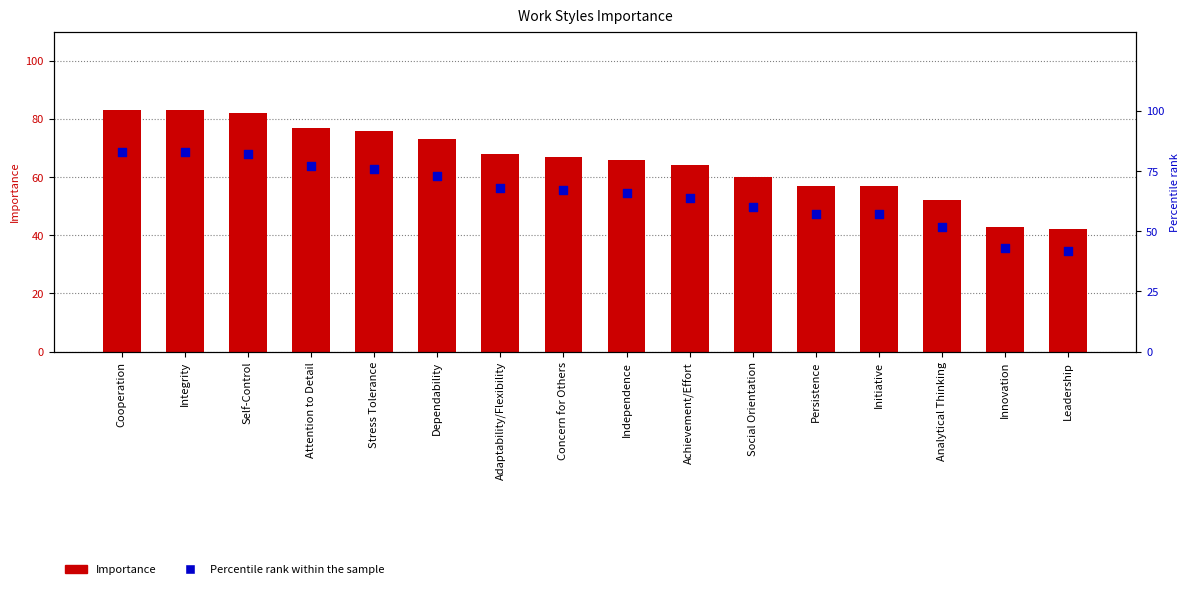

Which series contains the highest Y value?

Importance